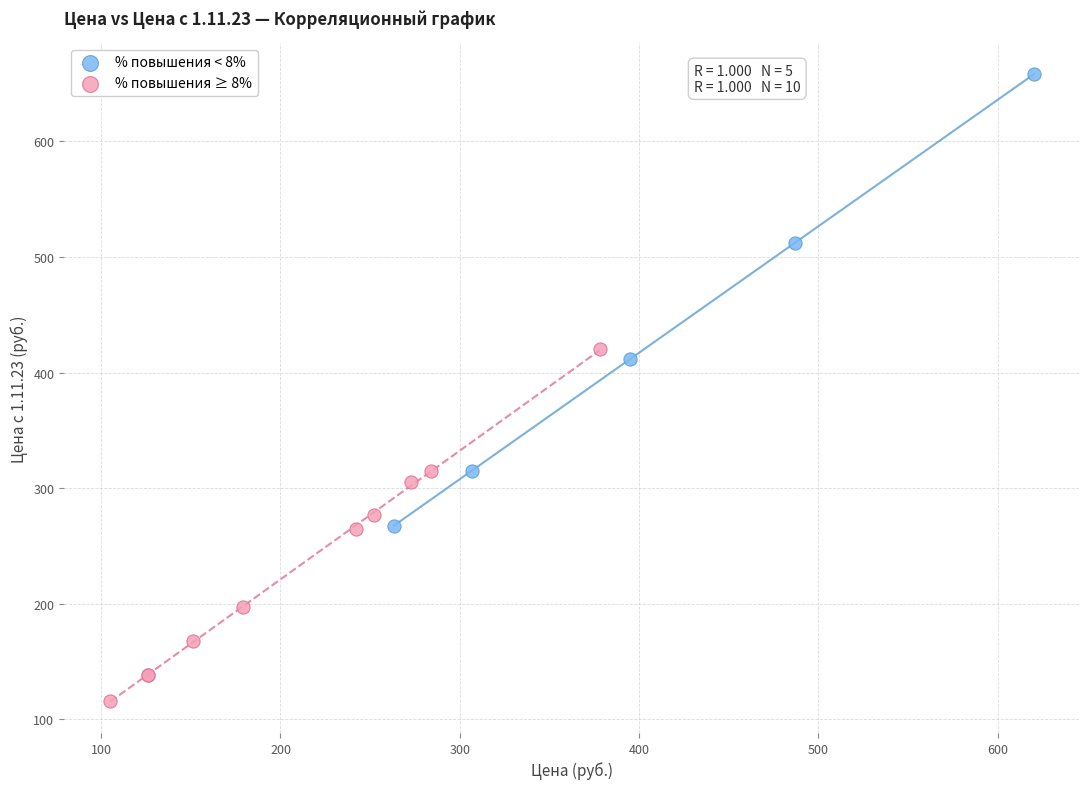

Which series has the largest Y range (max minus min)?

% повышения < 8%